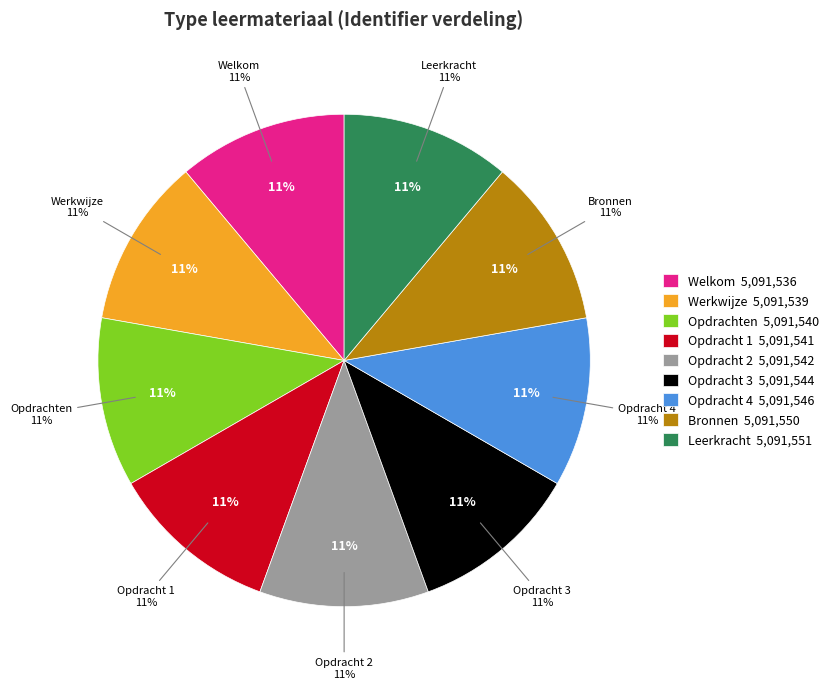

What percentage do Opdracht 4 and Welkom together represent?

22.2%